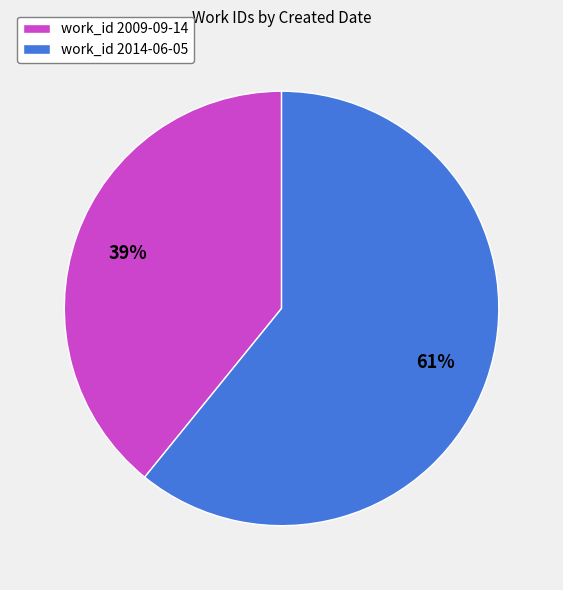

How many segments does this pie chart have?

2